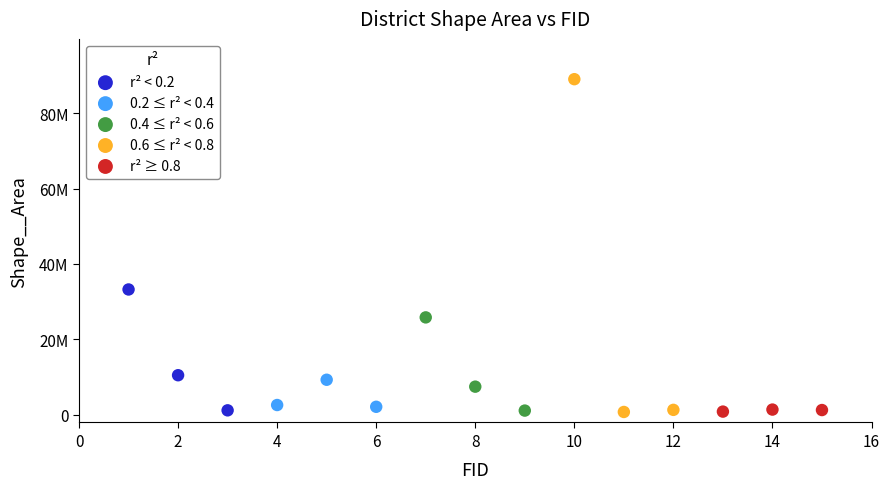

What are all the series names shown in the legend?

r² < 0.2, 0.2 ≤ r² < 0.4, 0.4 ≤ r² < 0.6, 0.6 ≤ r² < 0.8, r² ≥ 0.8